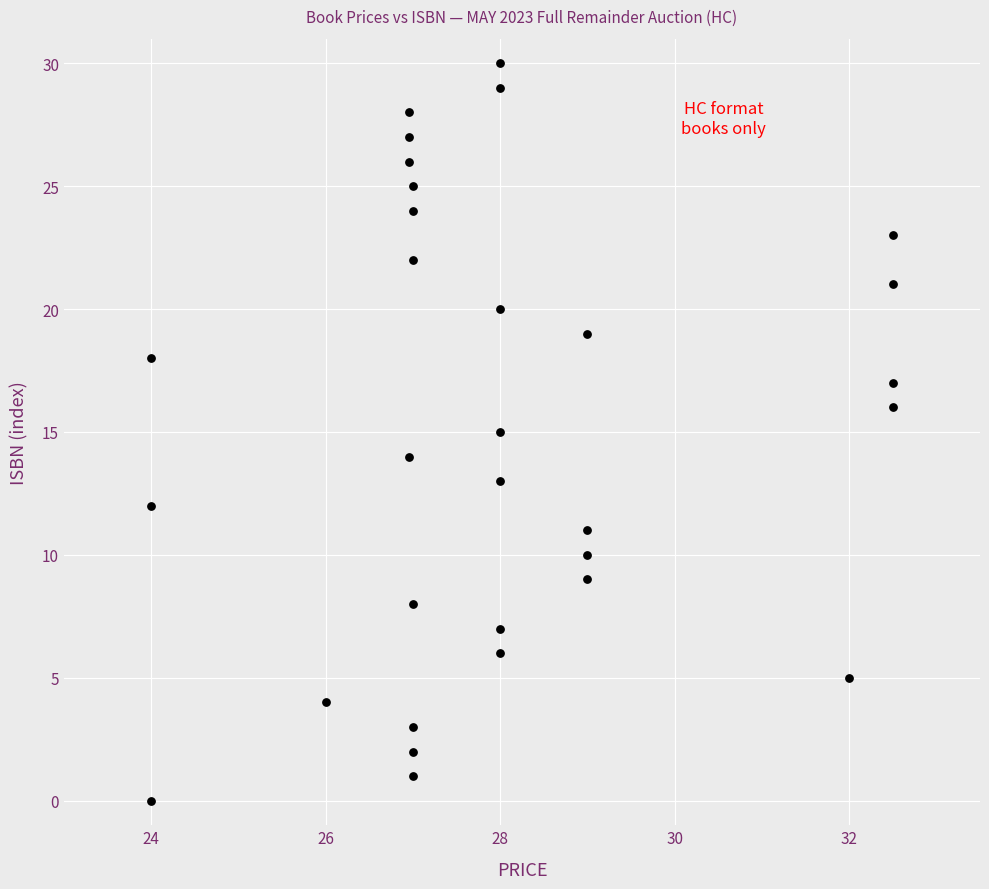

What is the range of Y values (max minus min)?

30